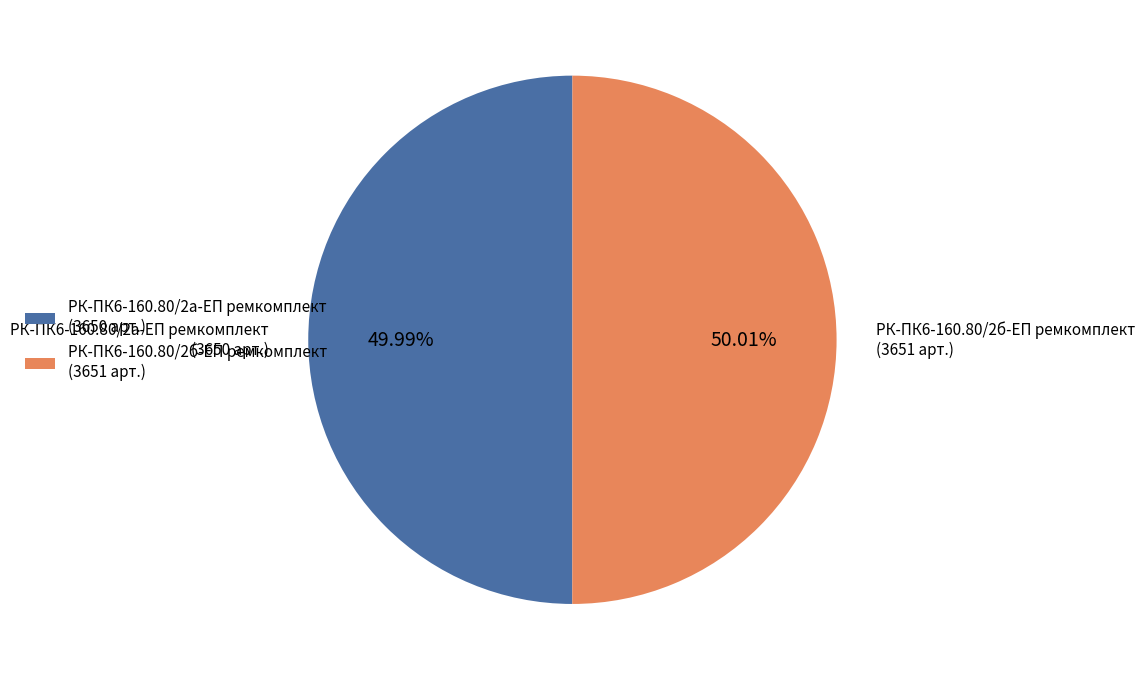

How many slices are in this pie chart?

2